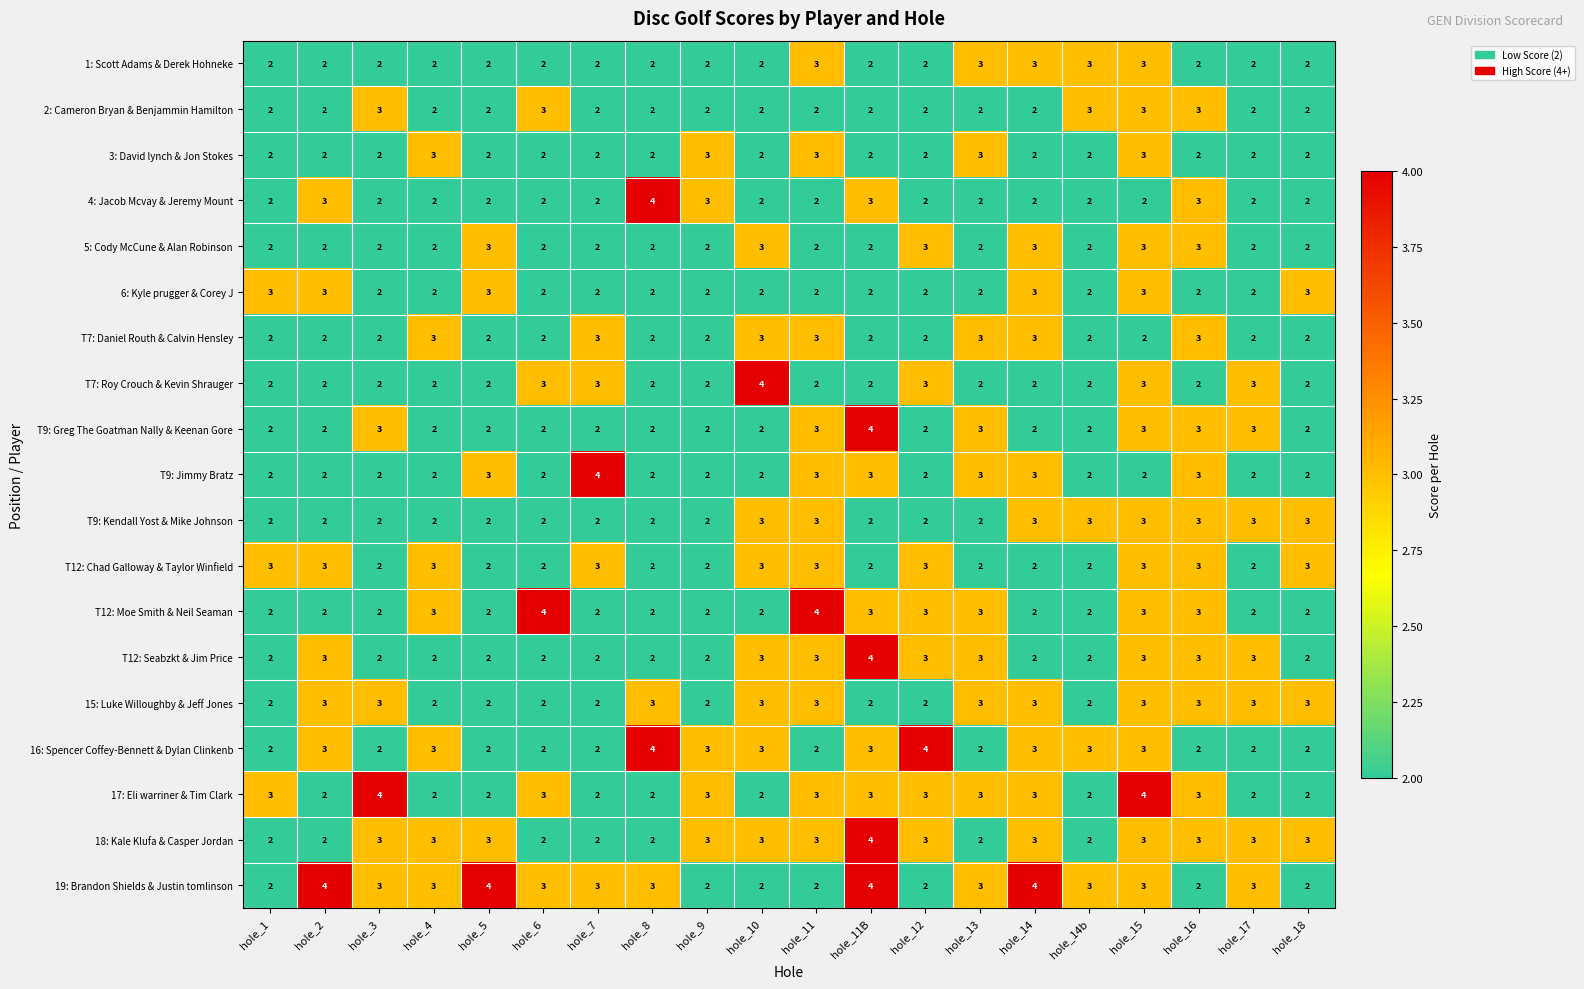

At which category is the sum across all series the highest?

hole_15